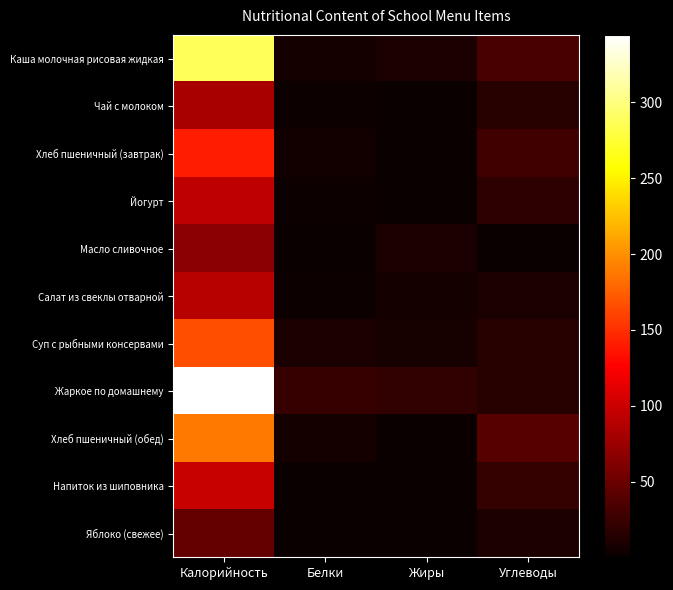

Reading left to right, extract all data points from this chart.

Каша молочная рисовая жидкая: Калорийность=286.8	Белки=5.5	Жиры=8.6	Углеводы=32.4
Чай с молоком: Калорийность=81.0	Белки=1.5	Жиры=1.3	Углеводы=15.9
Хлеб пшеничный (завтрак): Калорийность=141.0	Белки=4.6	Жиры=0.5	Углеводы=29.5
Йогурт: Калорийность=94.0	Белки=2.5	Жиры=1.2	Углеводы=18.1
Масло сливочное: Калорийность=66.2	Белки=0.1	Жиры=8.3	Углеводы=0.1
Салат из свеклы отварной: Калорийность=89.0	Белки=1.5	Жиры=5.5	Углеводы=8.4
Суп с рыбными консервами: Калорийность=166.2	Белки=9.2	Жиры=7.2	Углеводы=16.1
Жаркое по домашнему: Калорийность=344.5	Белки=23.3	Жиры=21.0	Углеводы=15.1
Хлеб пшеничный (обед): Калорийность=188.0	Белки=6.1	Жиры=0.6	Углеводы=39.4
Напиток из шиповника: Калорийность=97.0	Белки=0.7	Жиры=0.3	Углеводы=22.8
Яблоко (свежее): Калорийность=47.0	Белки=0.4	Жиры=0.4	Углеводы=9.8